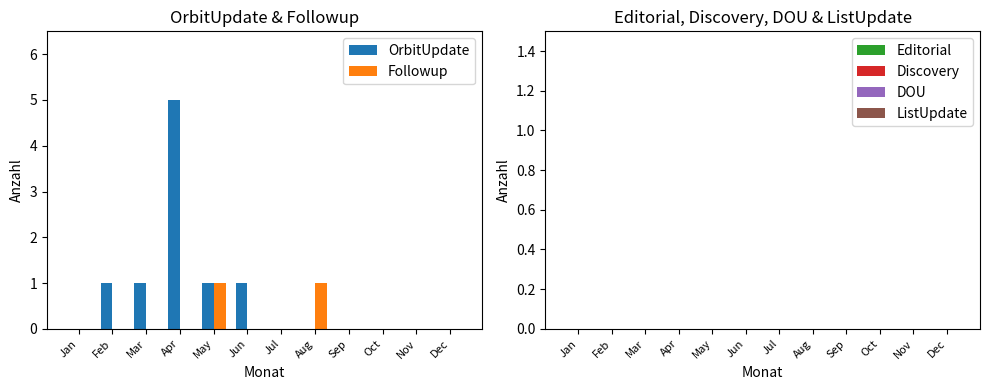

Which series has the largest total across all categories?

OrbitUpdate